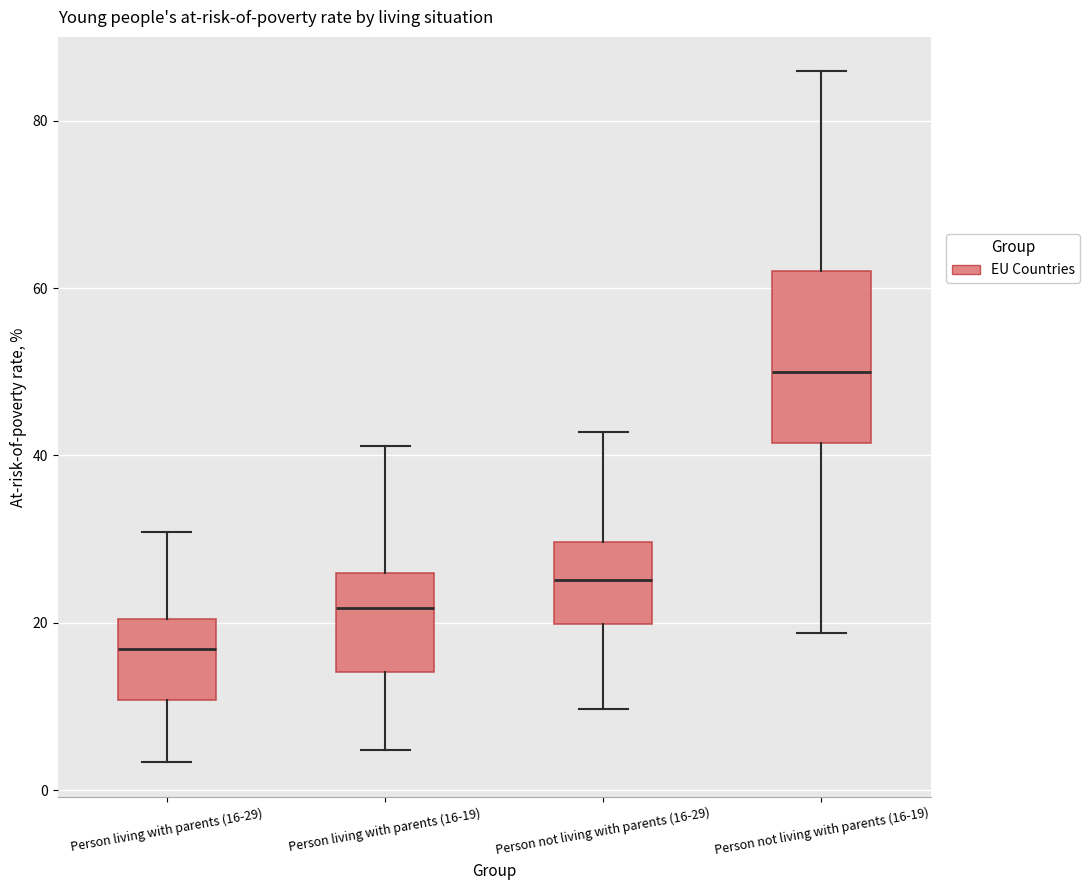

Reading left to right, transcribe this box plot: for each box, give where its median line is, the range the box spans, and where its two whiskers end, as read against the y-axis. The values are not printed on the chart, so give them approximately, as read against the axis.

Person living with parents (16-29): median 16, box 10 to 20, whiskers 4 to 30
Person living with parents (16-19): median 22, box 14 to 26, whiskers 4 to 42
Person not living with parents (16-29): median 26, box 20 to 30, whiskers 10 to 42
Person not living with parents (16-19): median 50, box 42 to 62, whiskers 18 to 86